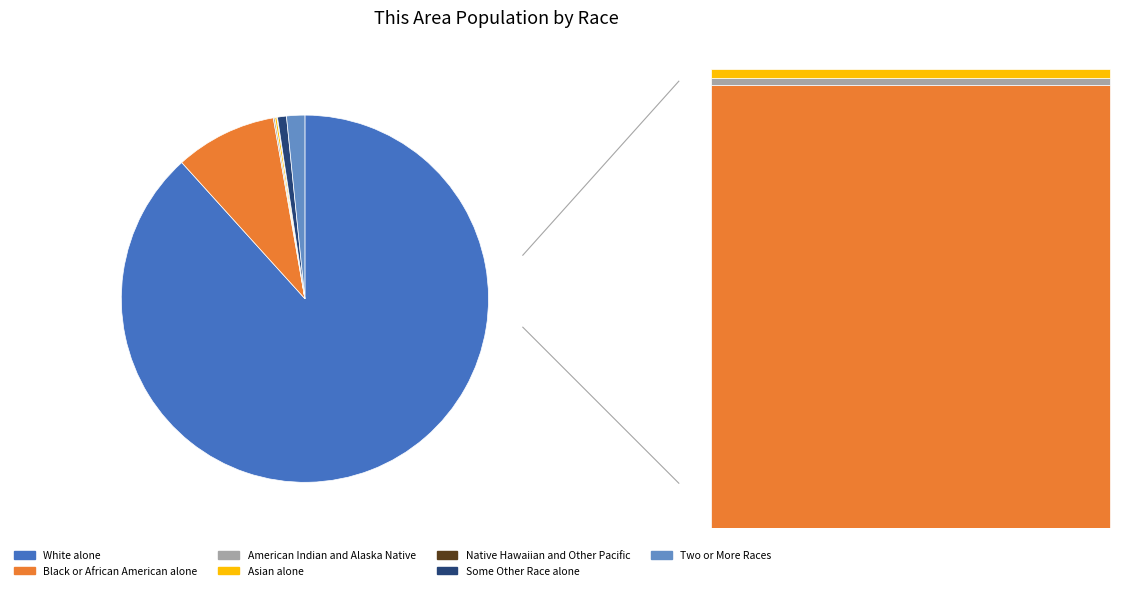

What is the change in value from Native Hawaiian and Other Pacific to Two or More Races?

+55